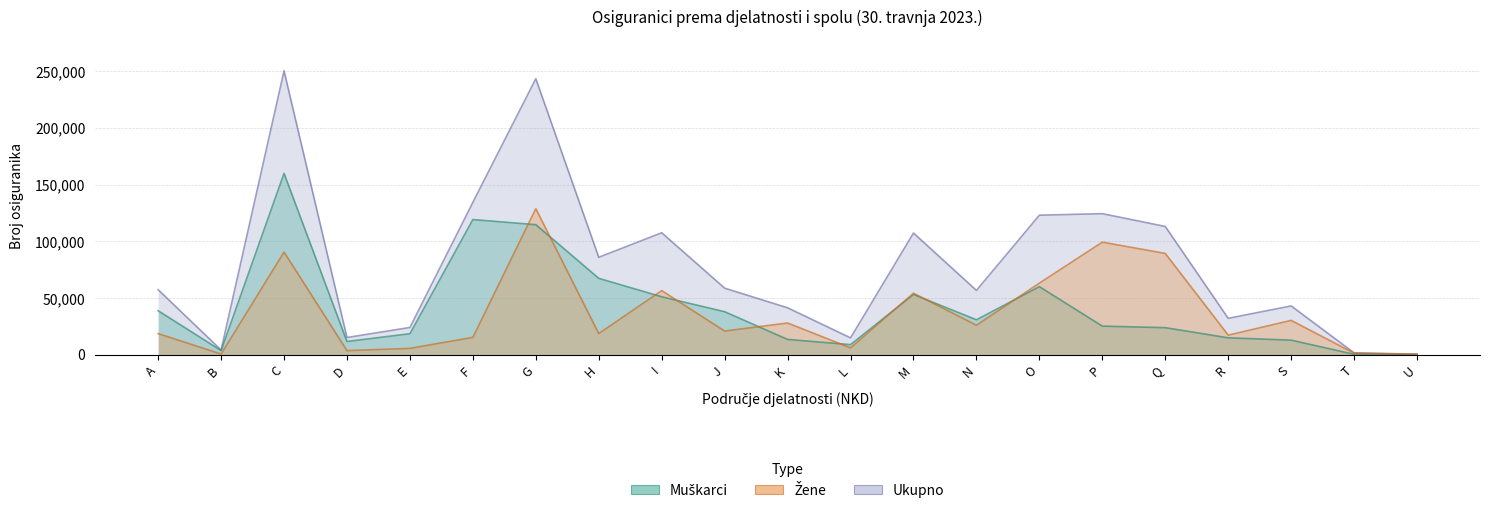

Which series has the largest range (max minus min)?

Ukupno